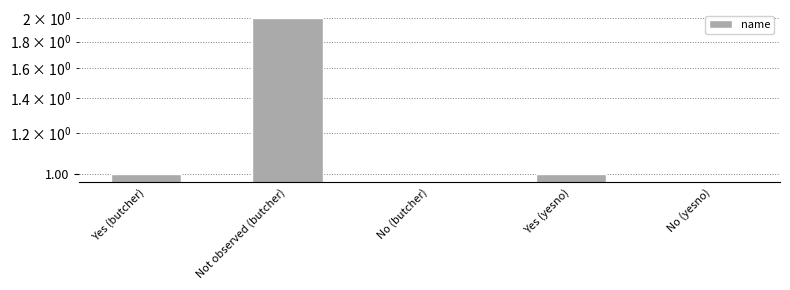

What is the label of the 2nd bar from the left?

Not observed (butcher)